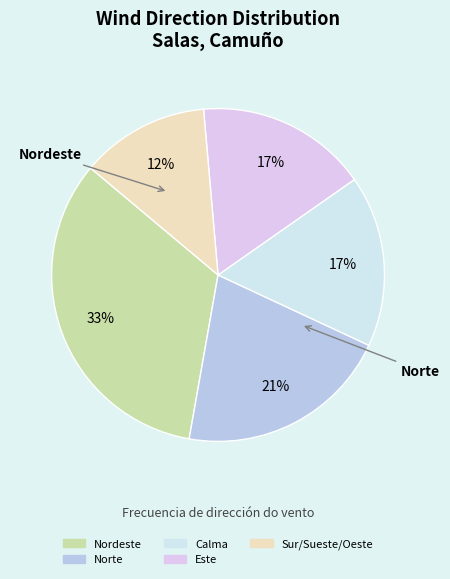

Is there a majority slice in this chart?

No